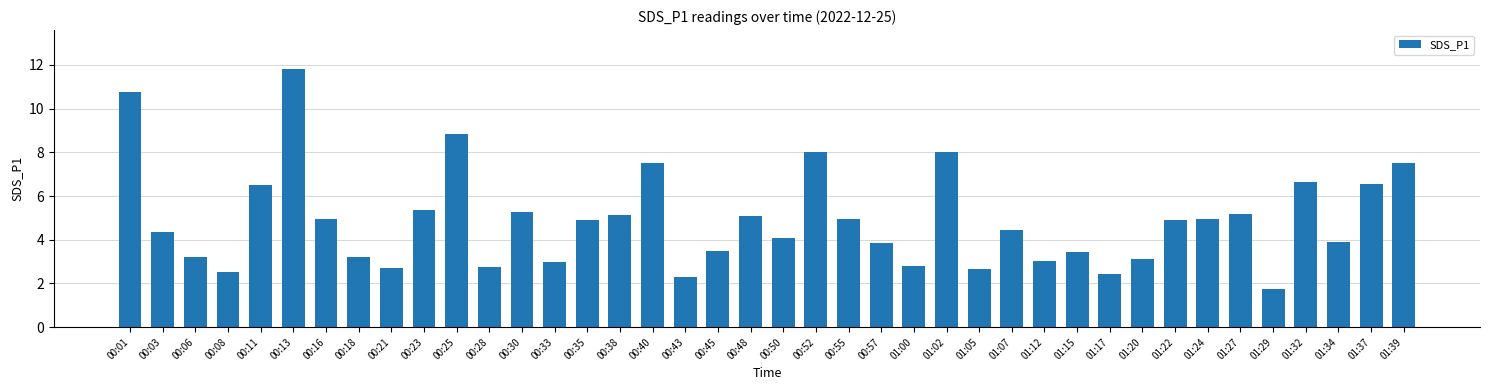

What is the difference between the maximum and minimum values?

10.1